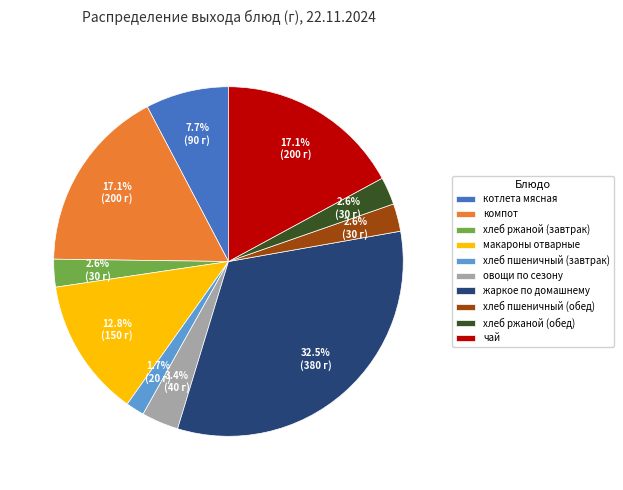

Is there any slice that represents more than half of the pie?

No